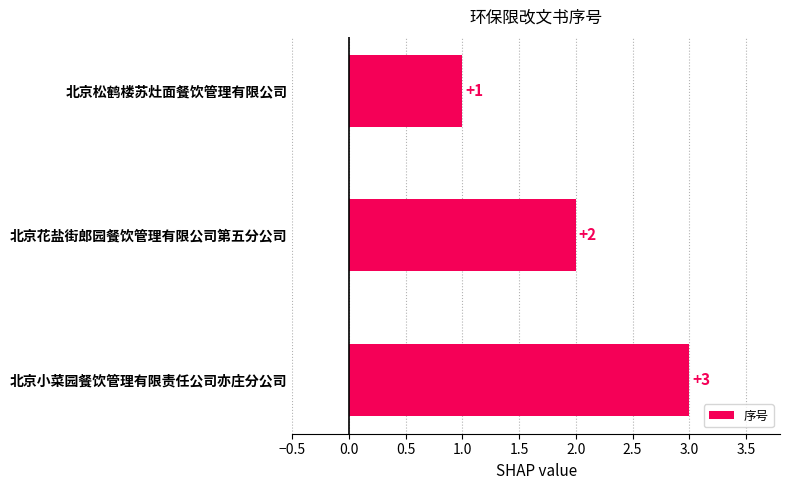

Which has a higher value, 北京小菜园餐饮管理有限责任公司亦庄分公司 or 北京松鹤楼苏灶面餐饮管理有限公司?

北京小菜园餐饮管理有限责任公司亦庄分公司